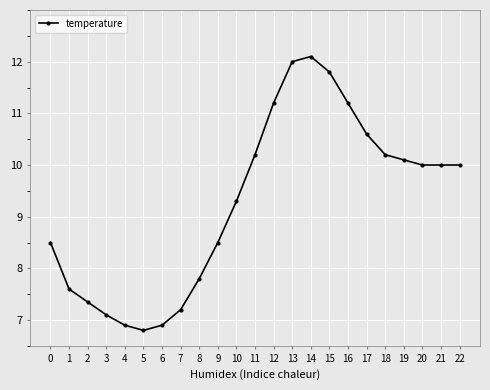

What is the difference between the maximum and second lowest values?

5.2